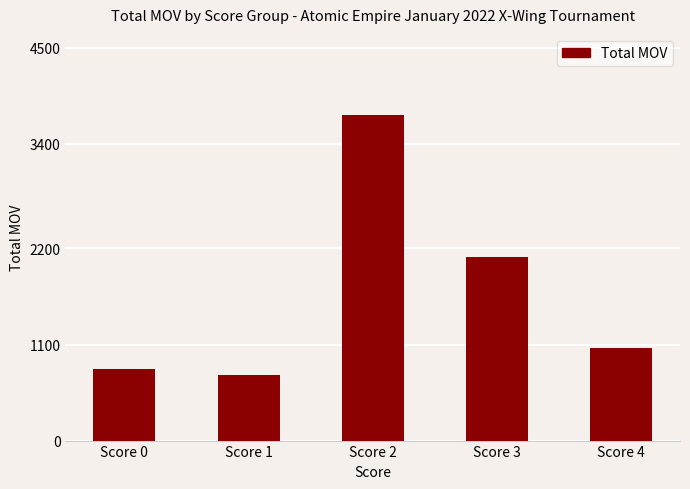

What is the maximum value shown in the chart?

3726